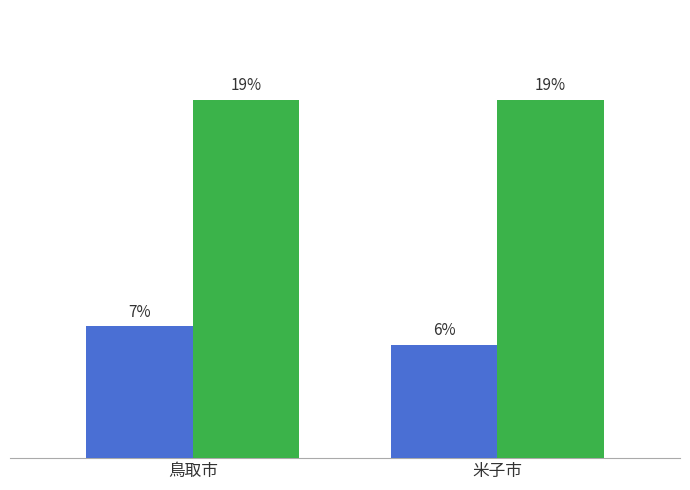

Are the bars horizontal?

No